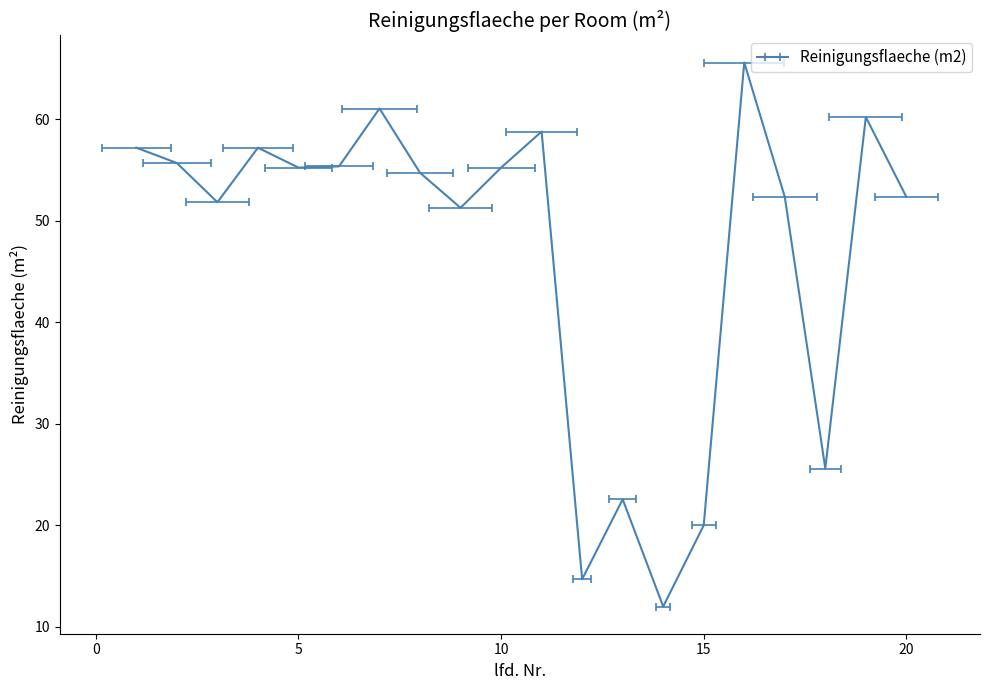

Where is the first local maximum?

4